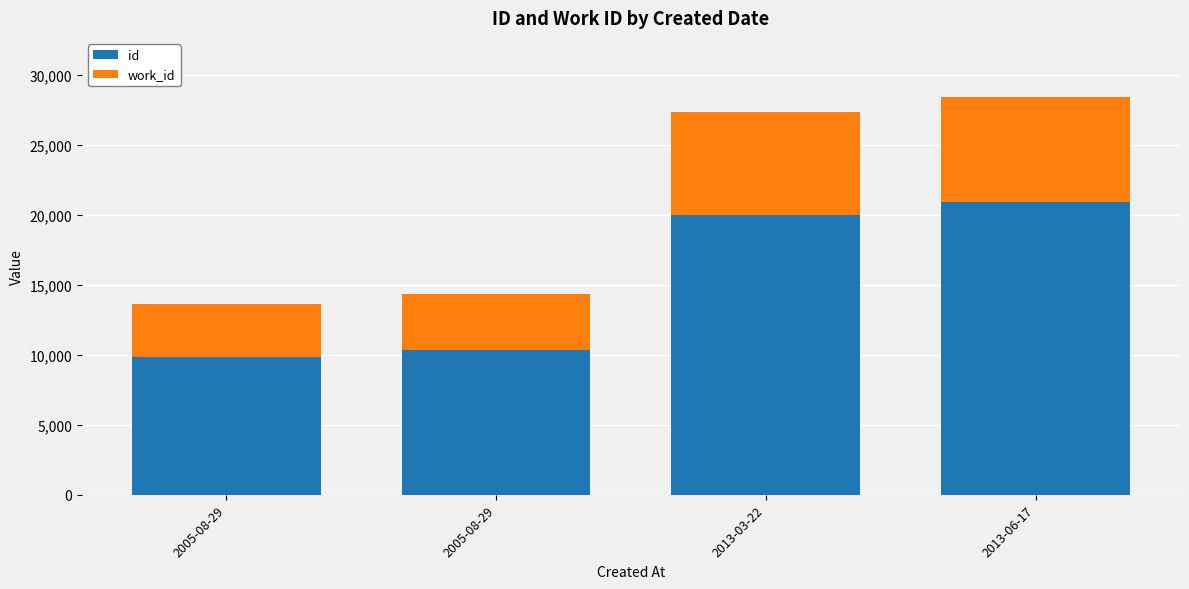

What is the label of the 1st bar from the left?

2005-08-29